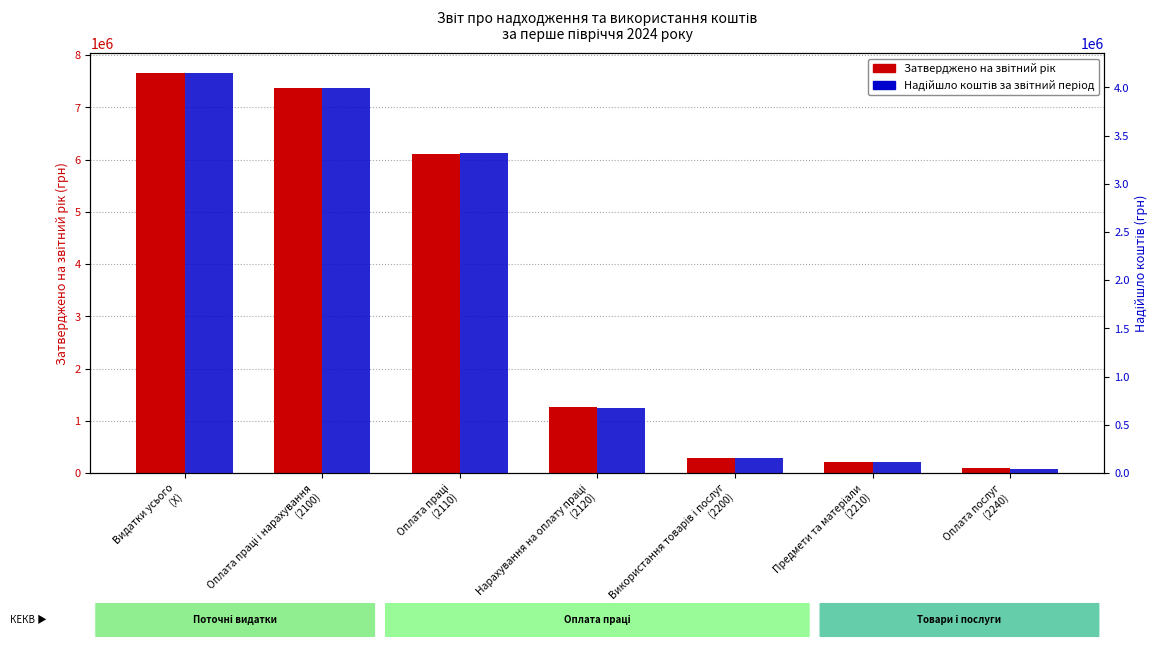

Which series has the largest range (max minus min)?

Затверджено на звітний рік